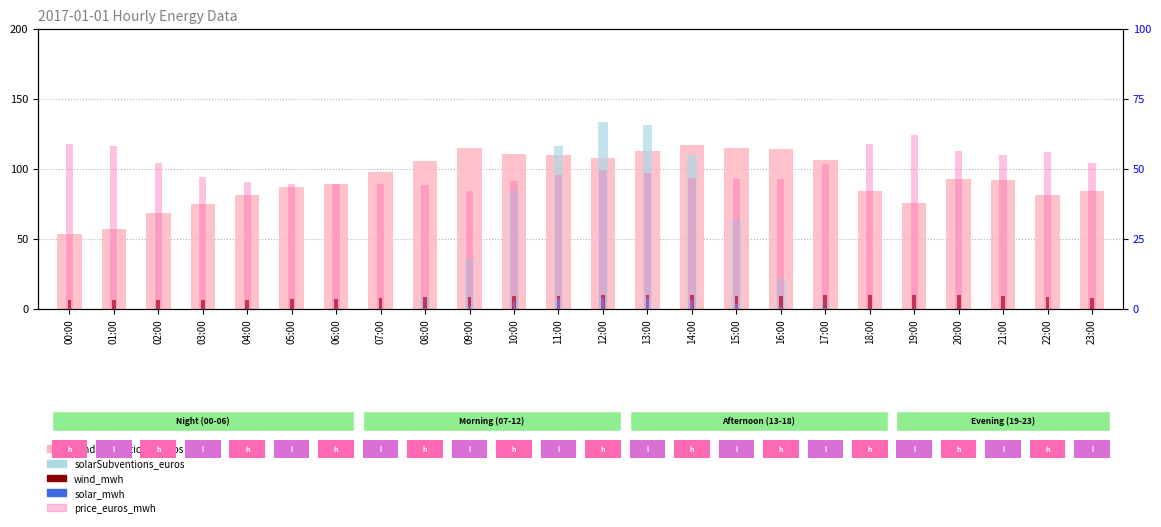

What position from the left is 16:00?

17